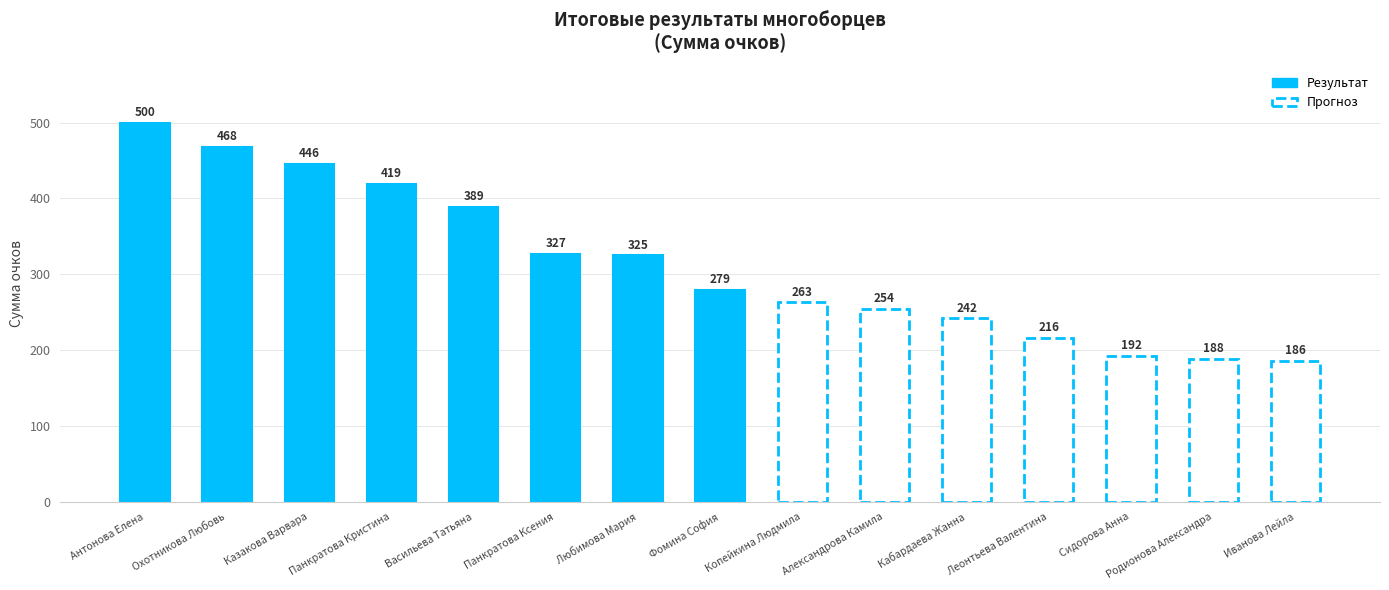

Reading left to right, list all the values displayed in this chart.

Антонова Елена=500	Охотникова Любовь=468	Казакова Варвара=446	Панкратова Кристина=419	Васильева Татьяна=389	Панкратова Ксения=327	Любимова Мария=325	Фомина София=279	Копейкина Людмила=263	Александрова Камила=254	Кабардаева Жанна=242	Леонтьева Валентина=216	Сидорова Анна=192	Родионова Александра=188	Иванова Лейла=186